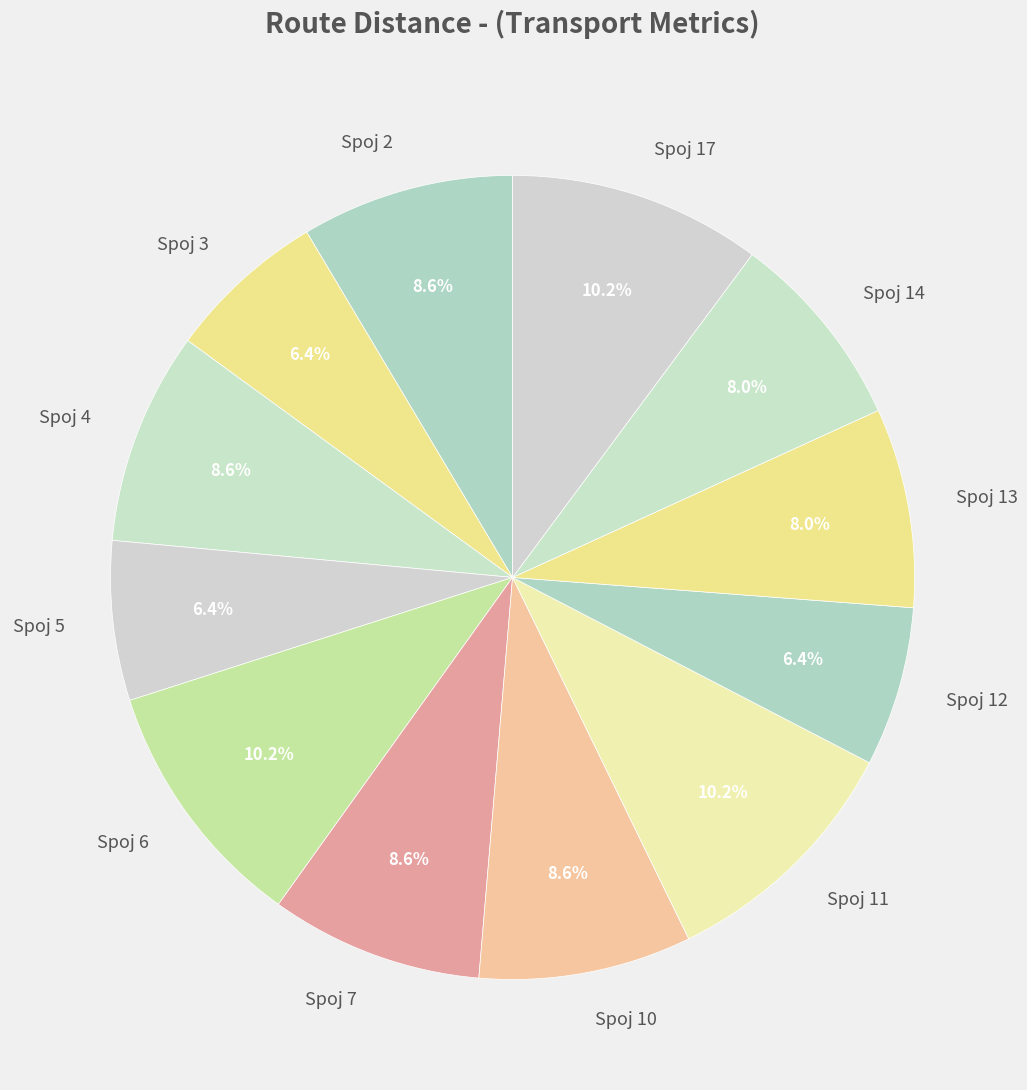

Is Spoj 17 the majority of the pie?

No